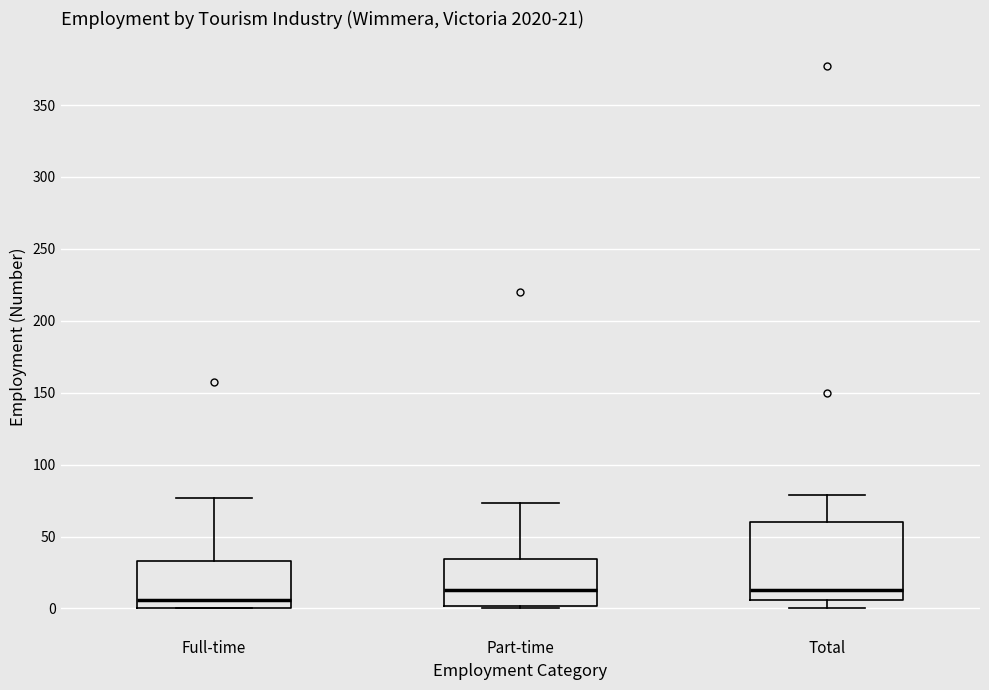

Which box has the lowest median line?

Full-time